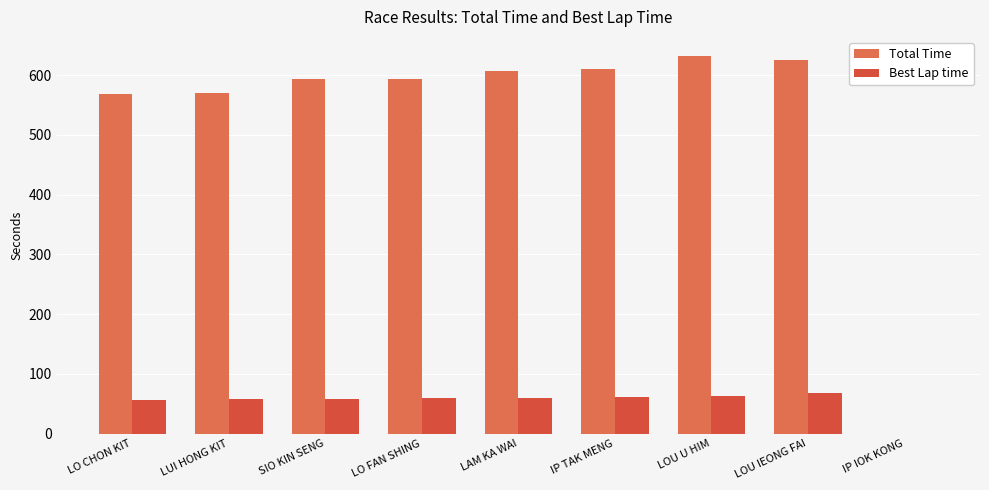

Between IP TAK MENG and LOU U HIM, which series saw the biggest shift?

Total Time